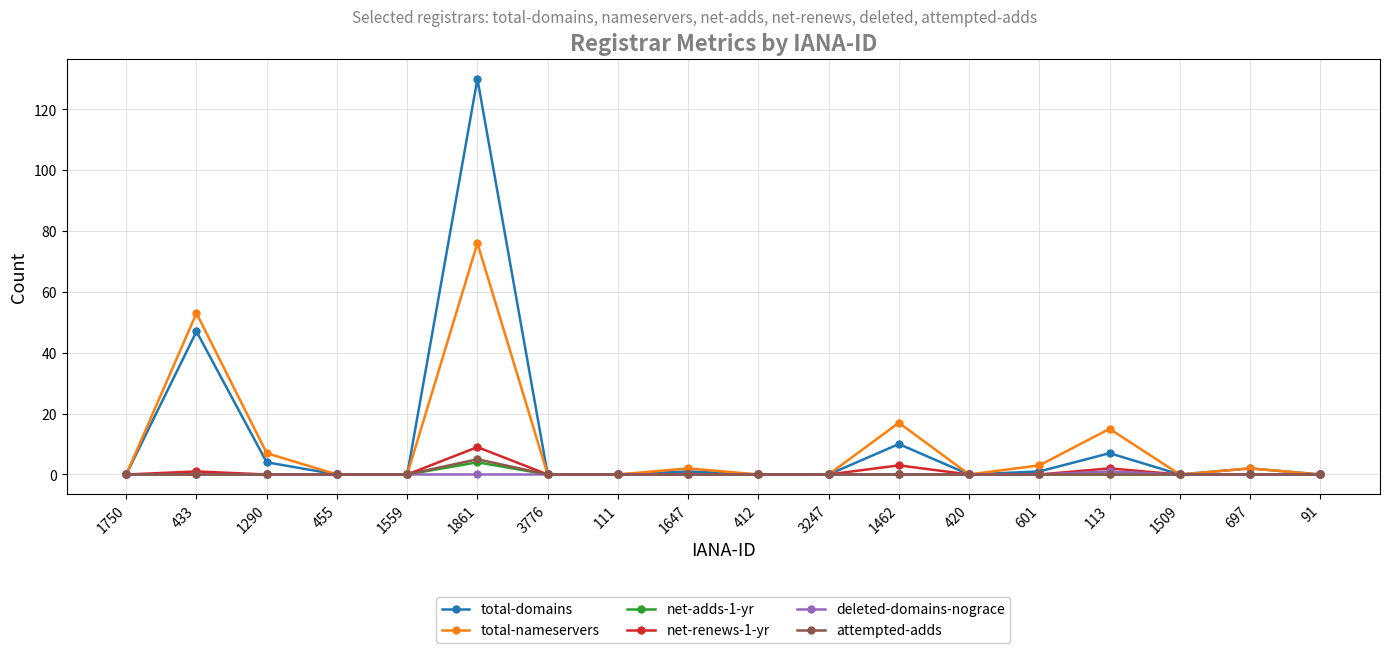

What is the greatest value displayed?

130